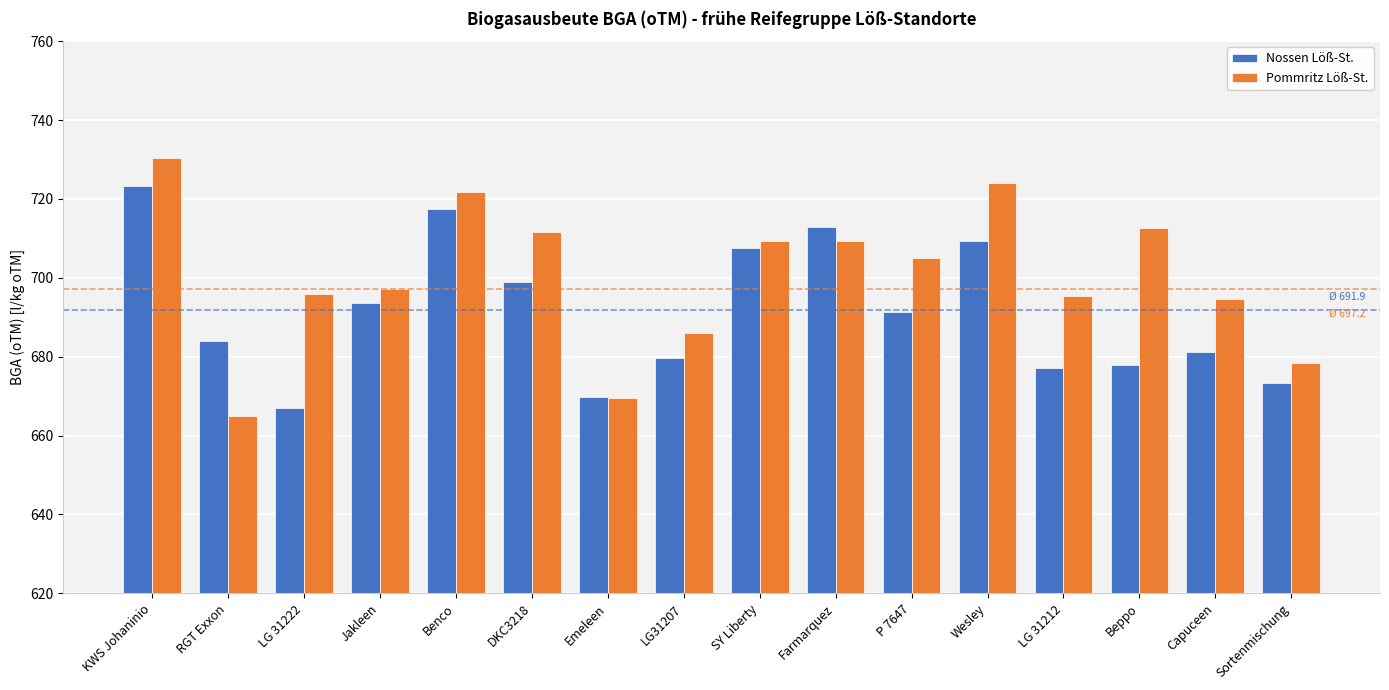

What is the spread (max minus min) of values at LG 31222?

29.0